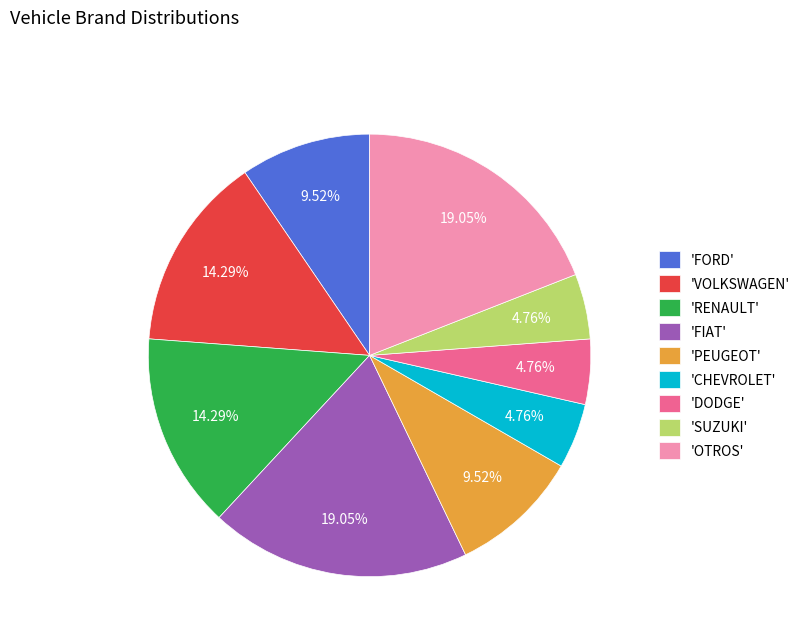

How many segments does this pie chart have?

9